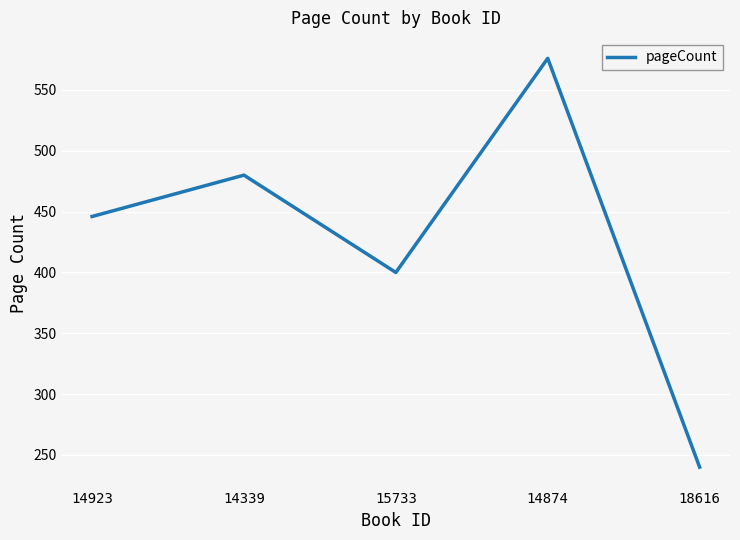

What position from the left is 14339?

2